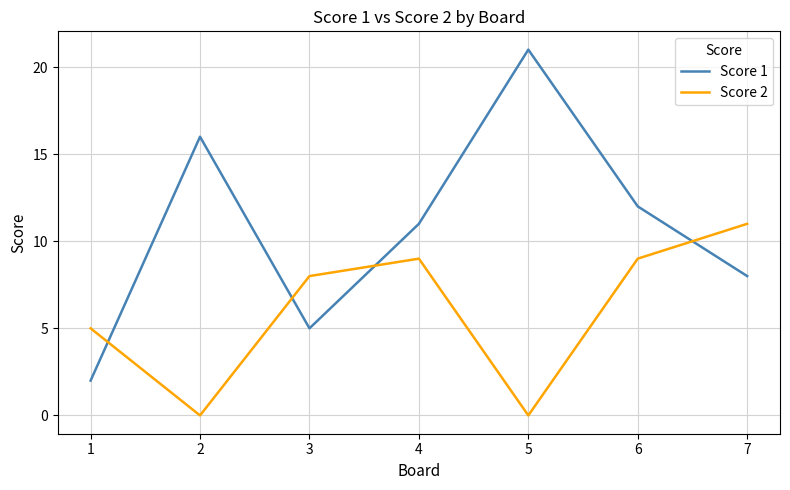

True or false: Score 1 has a value of 4 at 1.

False